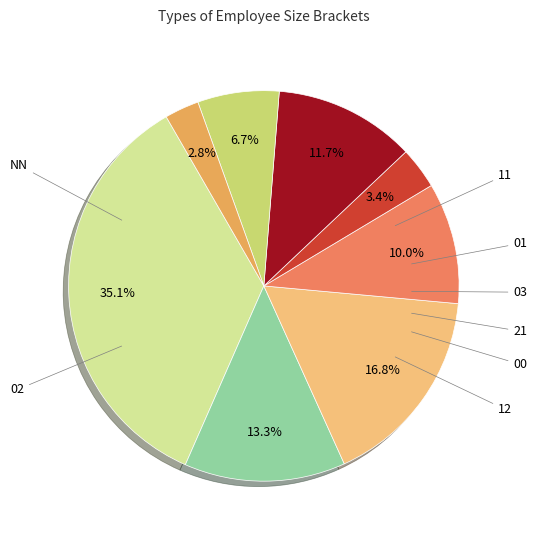

To the nearest percent, what is the average slice percentage?

12%